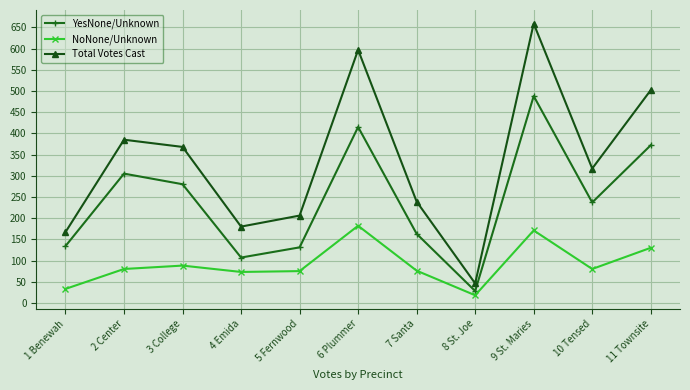

What is the label of the 2nd point from the right?

10 Tensed